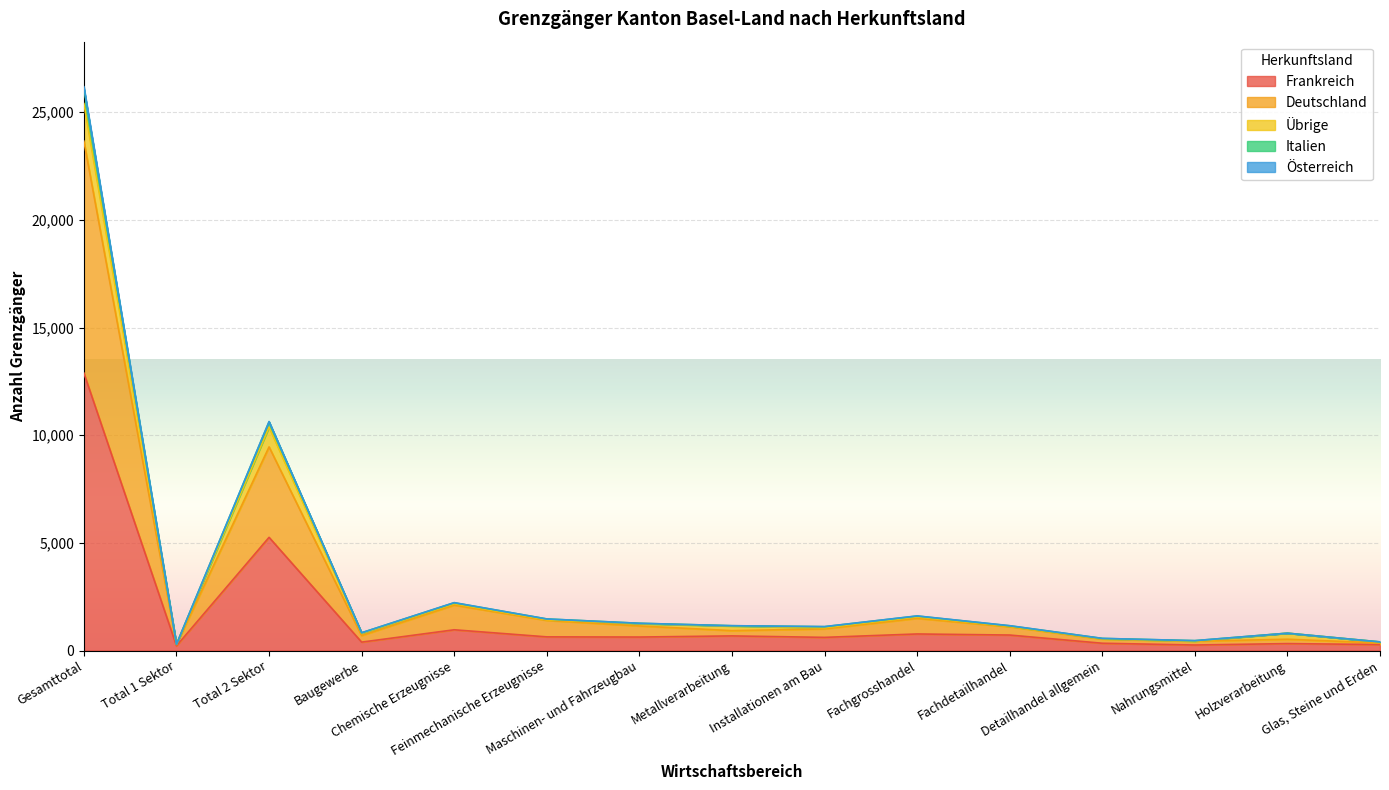

True or false: Italien and Deutschland cross at least once.

False